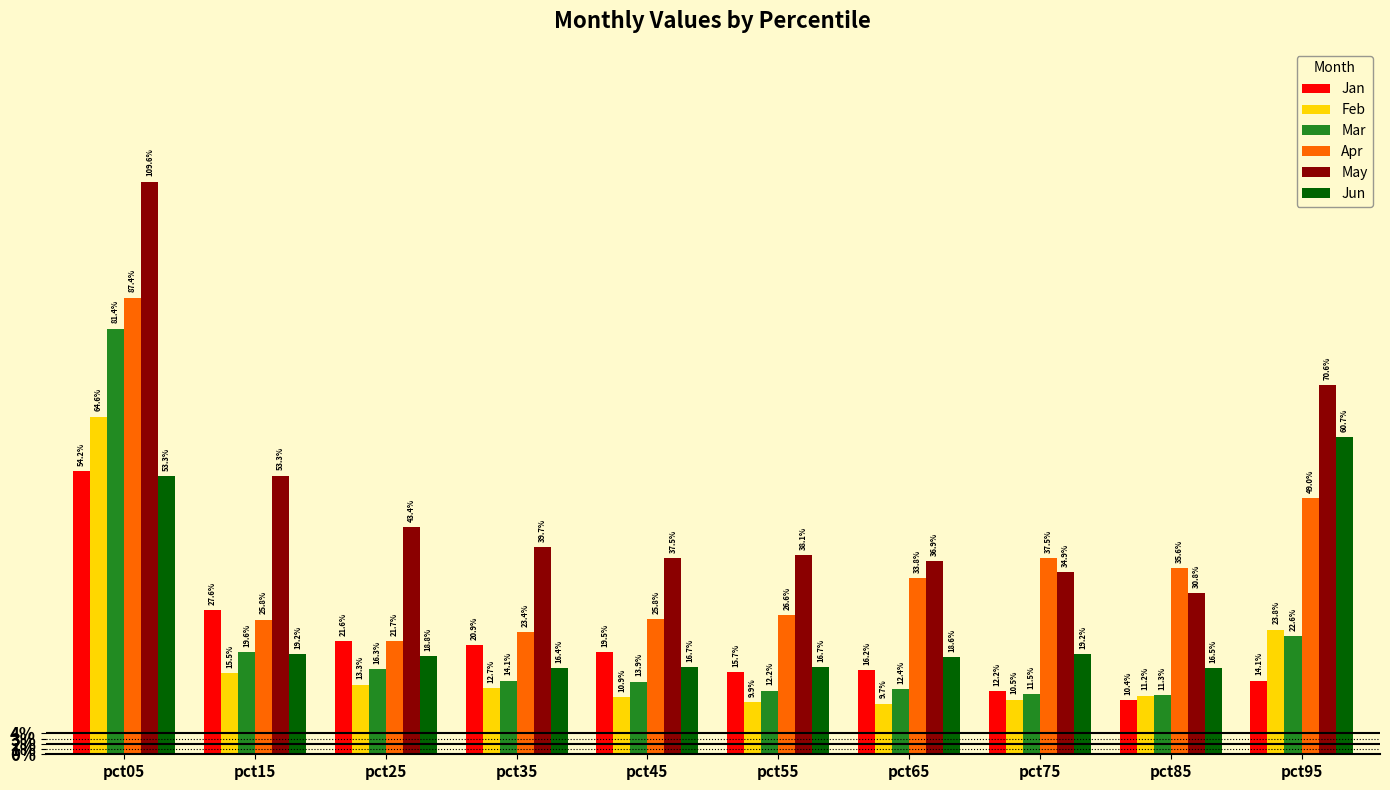

True or false: Jan has a value of 0.1 at pct85.

False